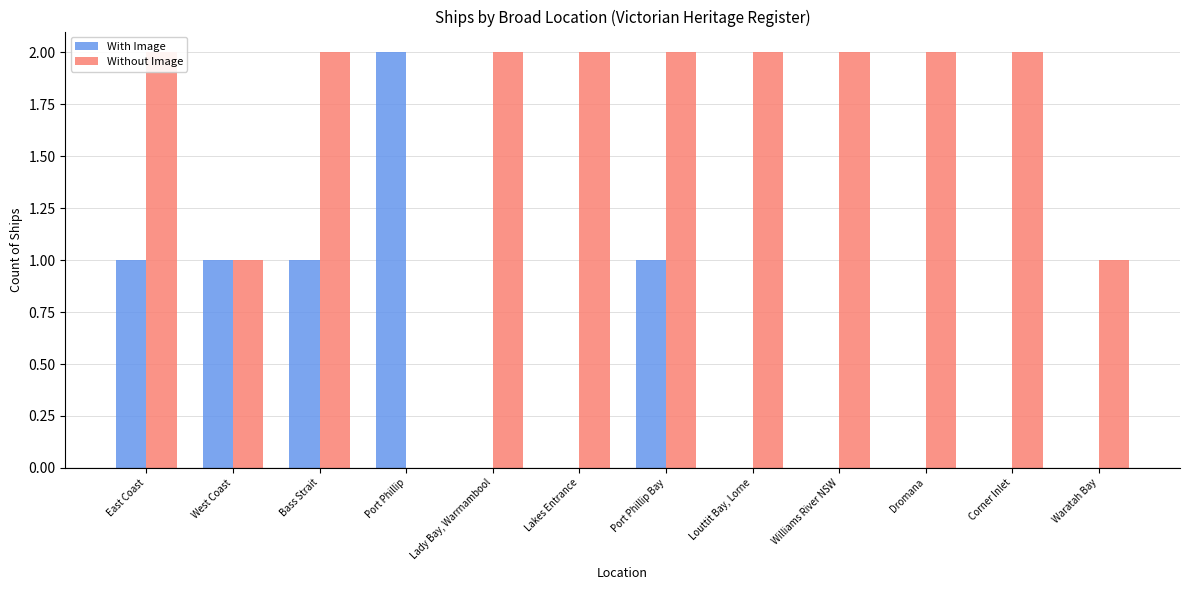

Rank the series by their maximum value, from highest to lowest.

With Image, Without Image